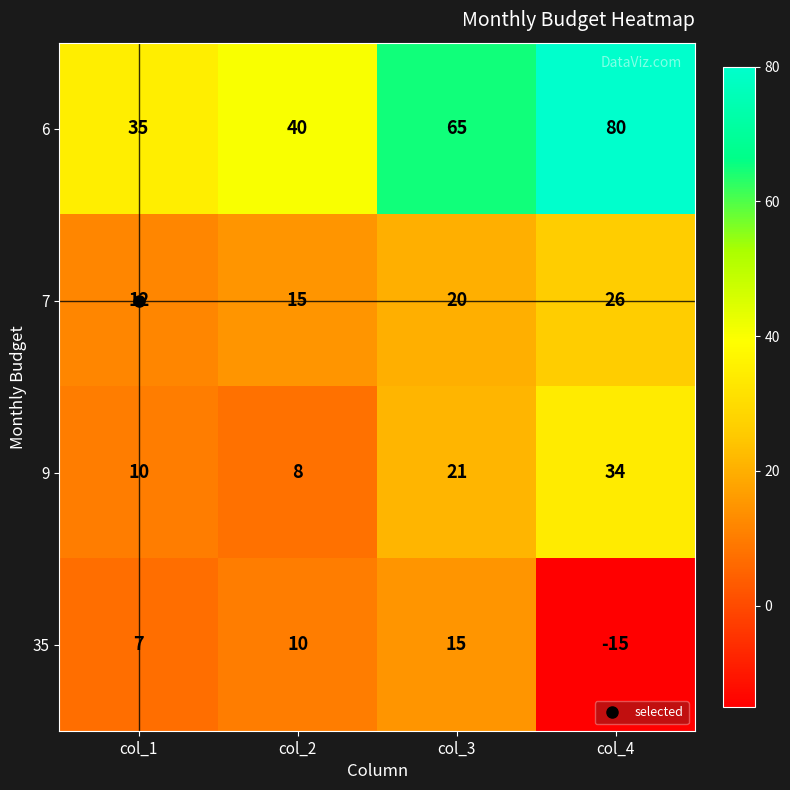

How many data points does each series have?

4